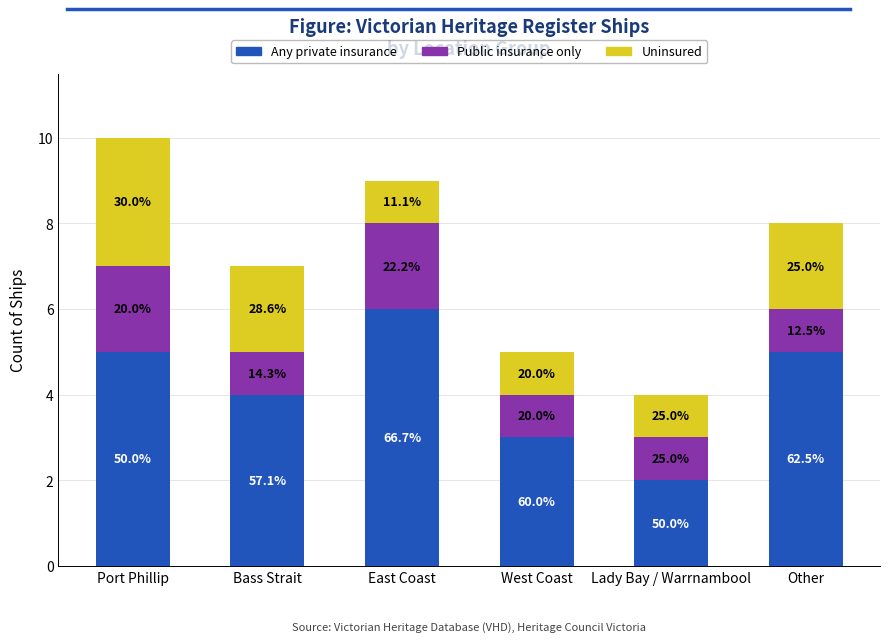

At which category is the sum across all series the highest?

Port Phillip